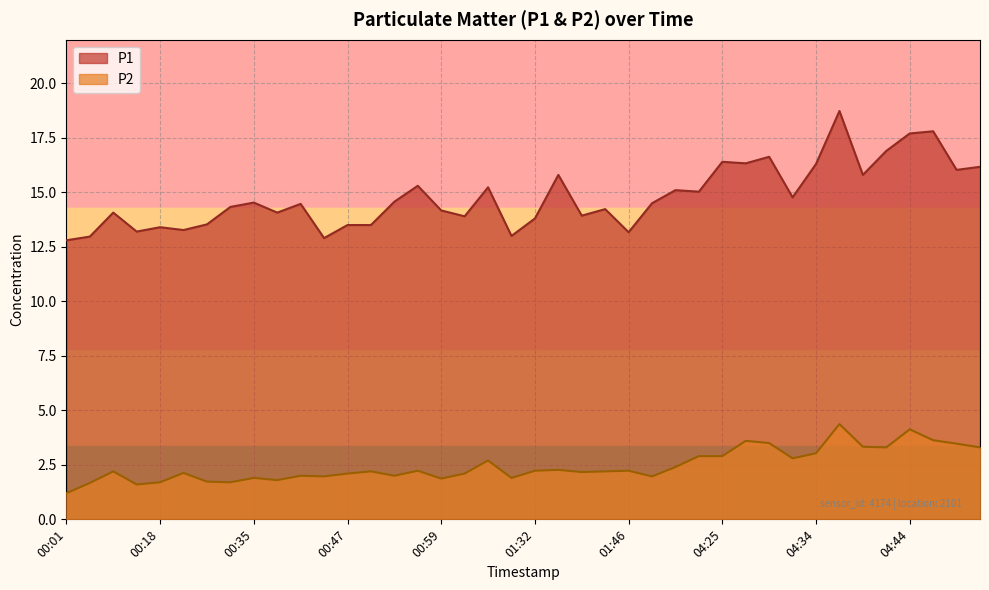

The P1 series shows 21.5 at 04:27. True or false?

False